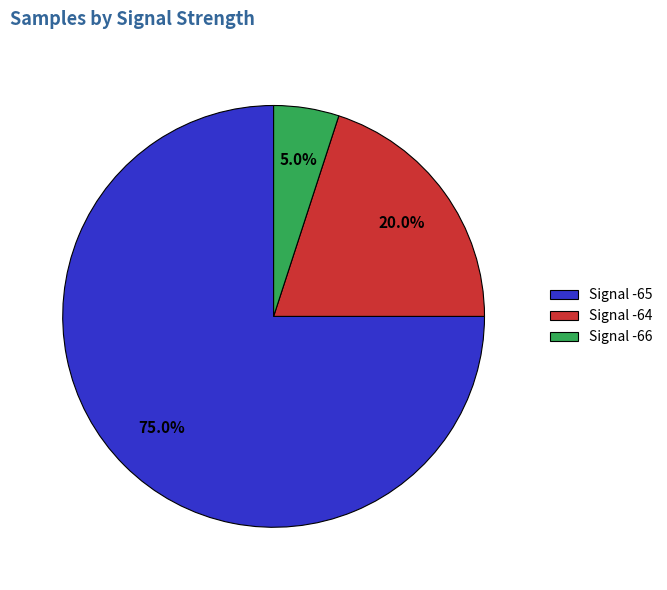

Between Signal -65 and Signal -64, which is larger?

Signal -65